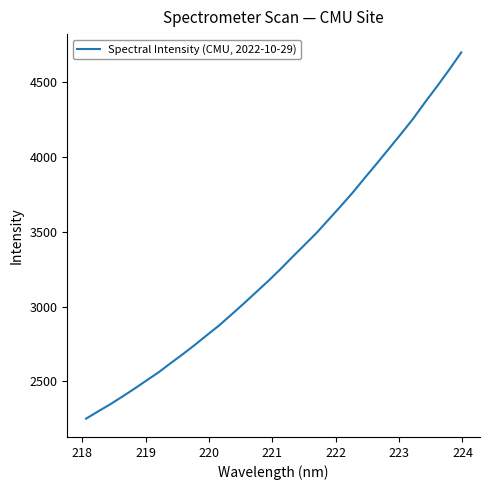

What is the maximum value shown in the chart?

4696.8